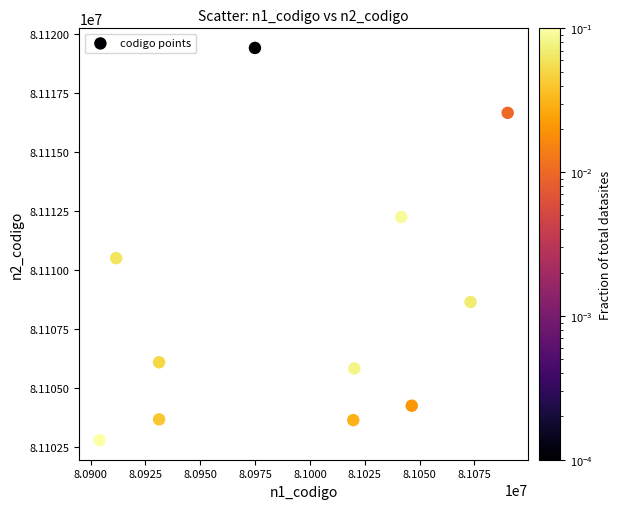

What Y value in the scatter plot is closest to 81111094?

81110495.1